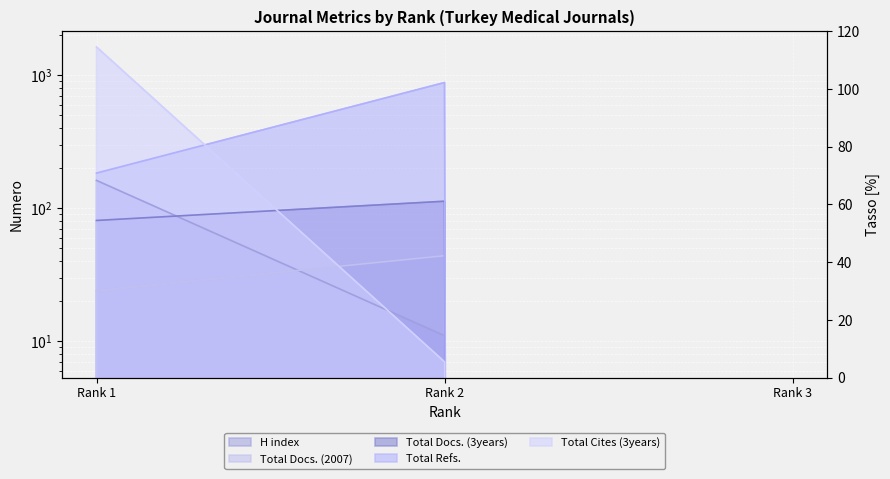

Is it true that H index equals 17 at Rank 2?

False